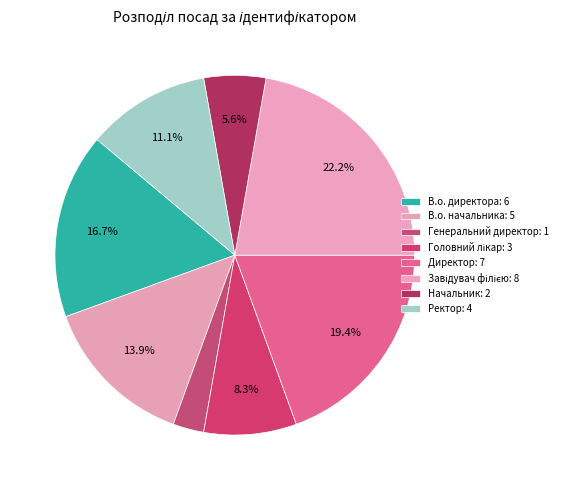

How many slices are in this pie chart?

8